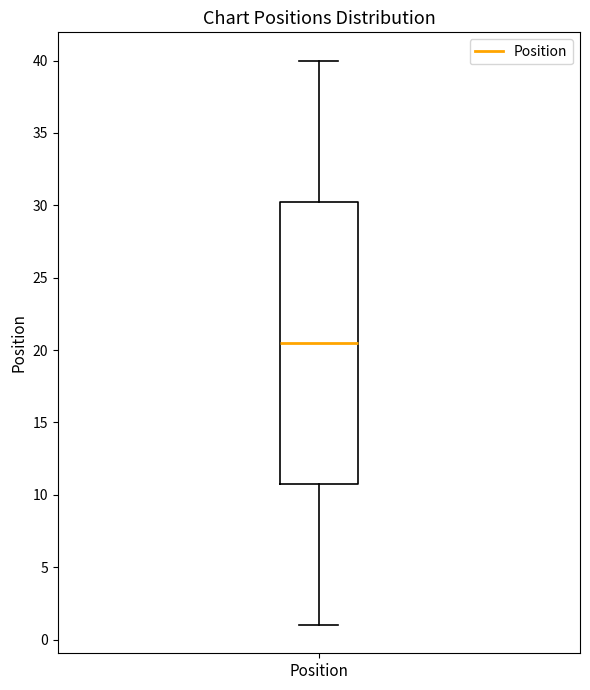

Where does the median line of the box for Position sit on the y-axis? The values are not printed on the chart, so give them approximately, as read against the axis.

20.5